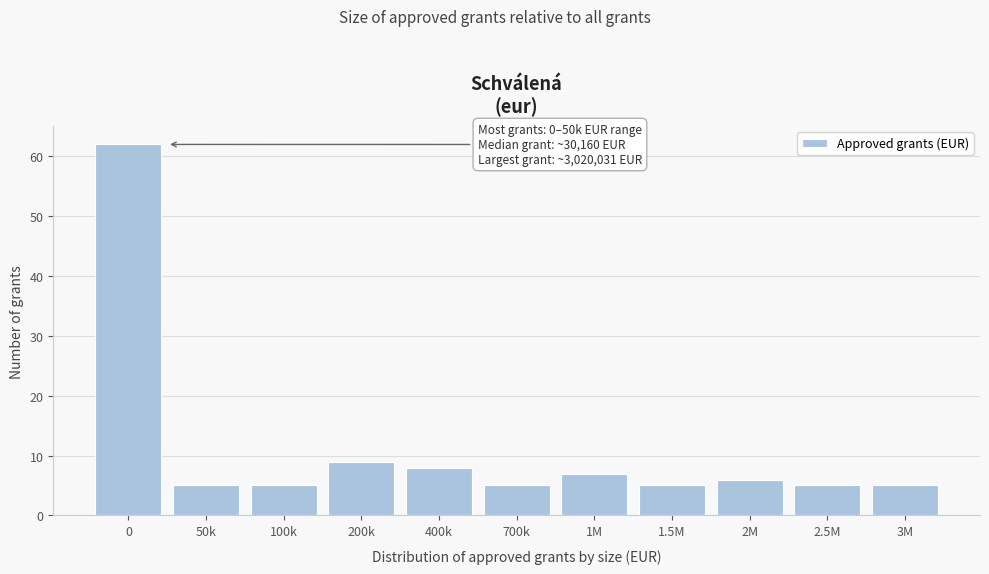

Reading left to right, extract all data points from this chart.

62	5	5	9	8	5	7	5	6	5	5